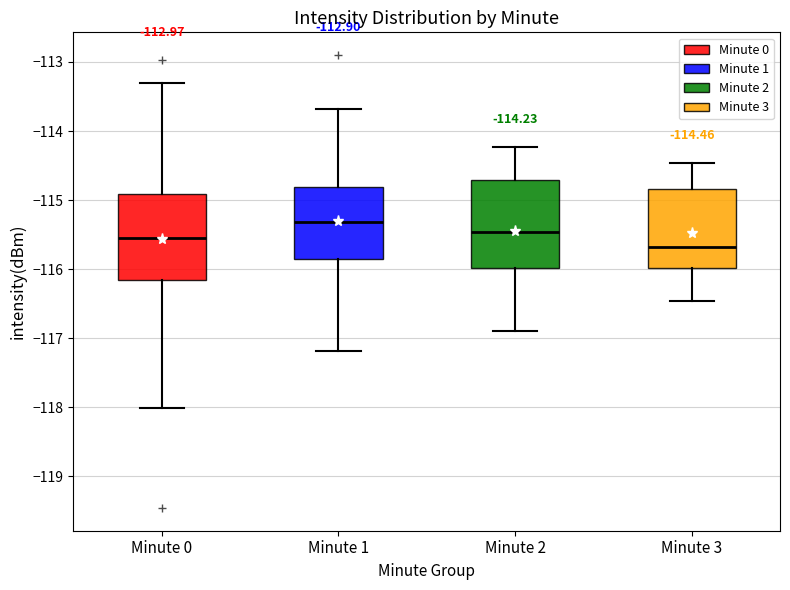

Which box's median line is the highest?

Minute 1